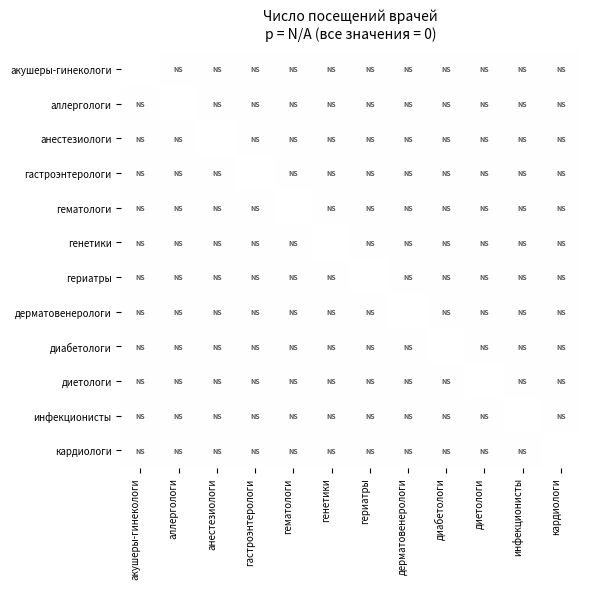

At which label is диетологи closest to 0?

акушеры-гинекологи